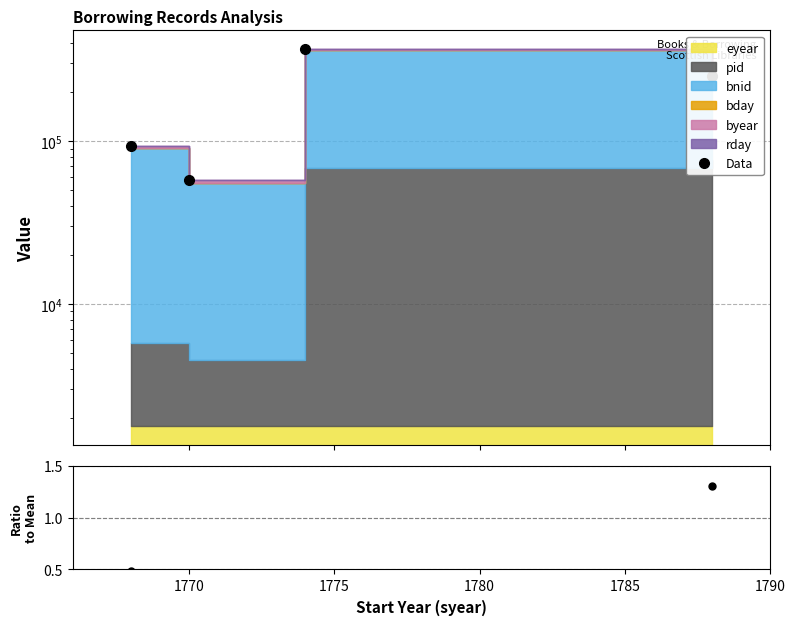

The value at 1780 is 103697. True or false?

False